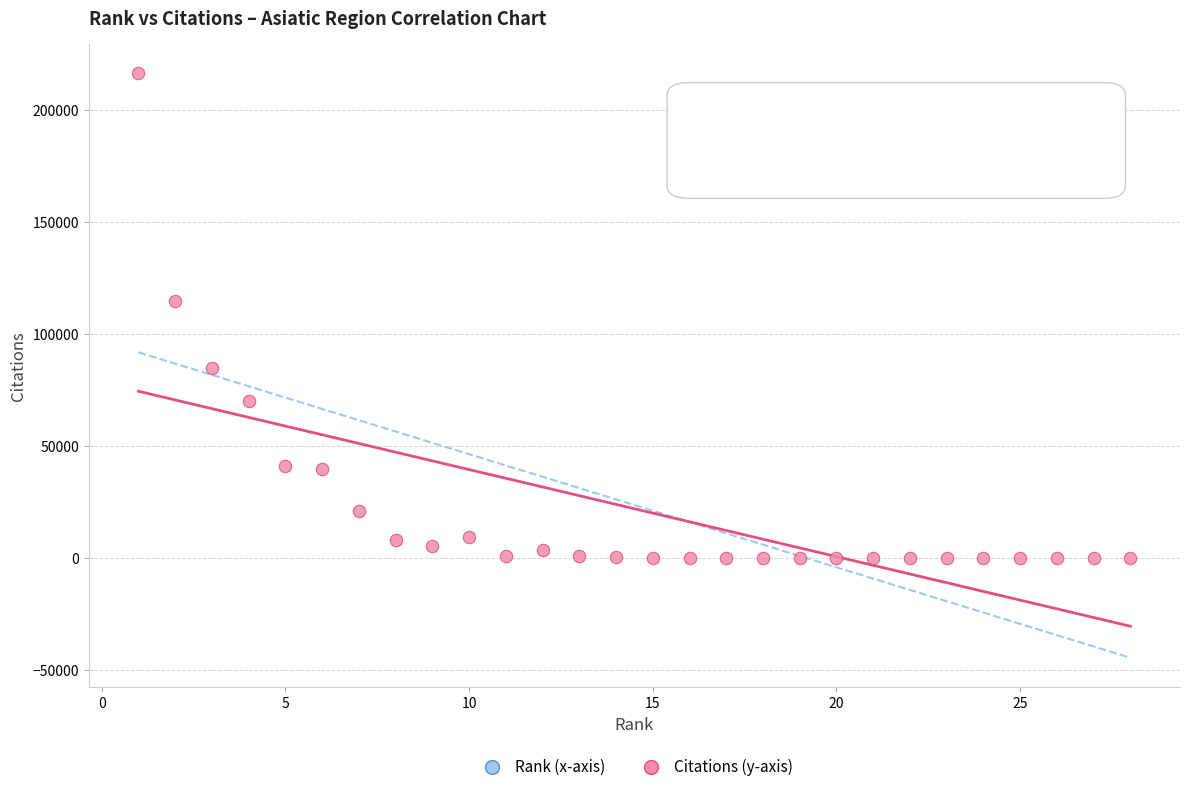

What Y value in the scatter plot is closest to 108184?

114694